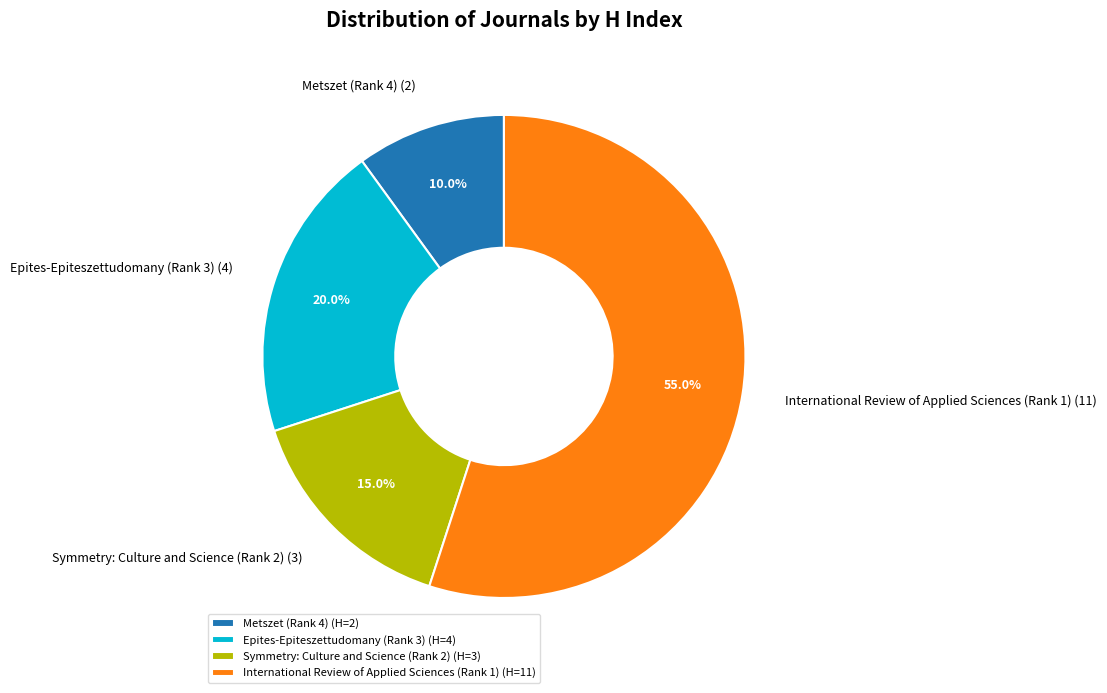

Rank the categories by value from highest to lowest.

International Review of Applied Sciences (Rank 1), Epites-Epiteszettudomany (Rank 3), Symmetry: Culture and Science (Rank 2), Metszet (Rank 4)